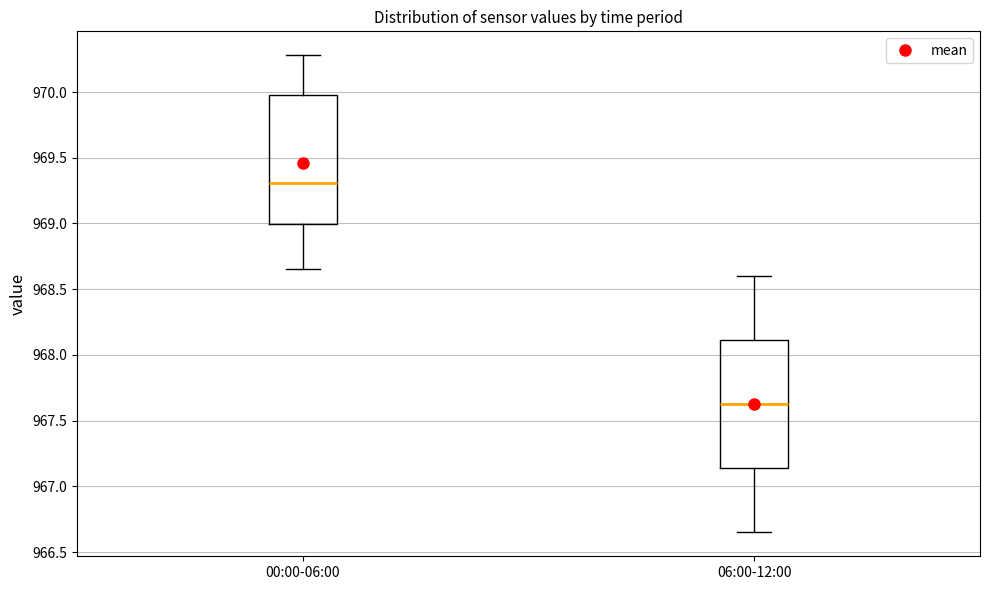

Where does the median line of the box for 06:00-12:00 sit on the y-axis? The values are not printed on the chart, so give them approximately, as read against the axis.

967.65